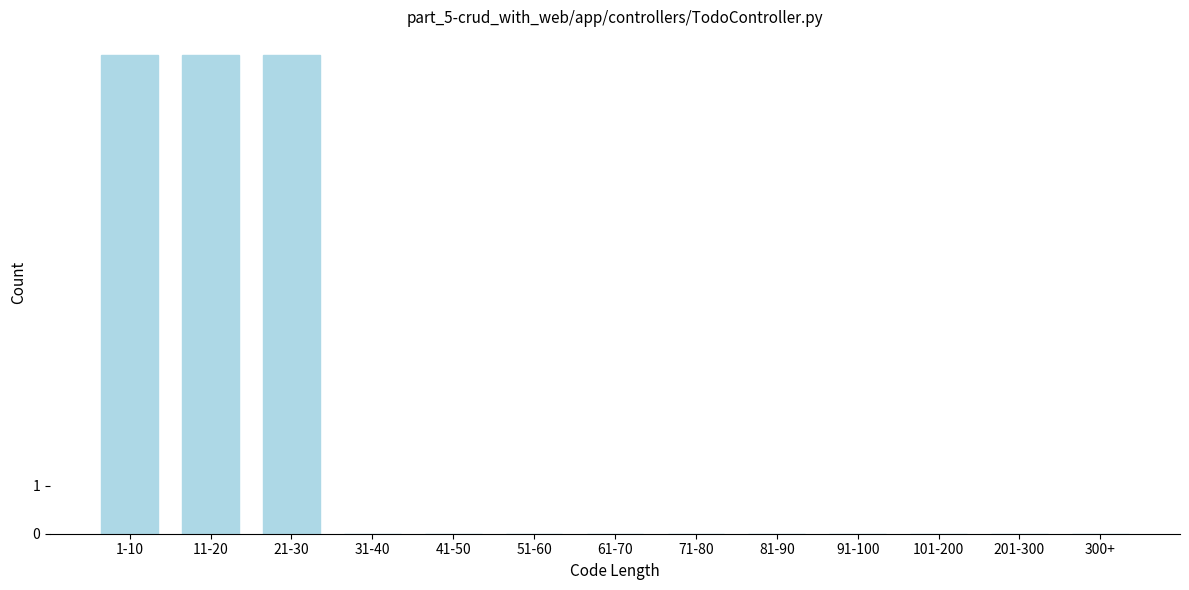

Reading left to right, extract all data points from this chart.

1-10=10	11-20=10	21-30=10	31-40=0	41-50=0	51-60=0	61-70=0	71-80=0	81-90=0	91-100=0	101-200=0	201-300=0	300+=0